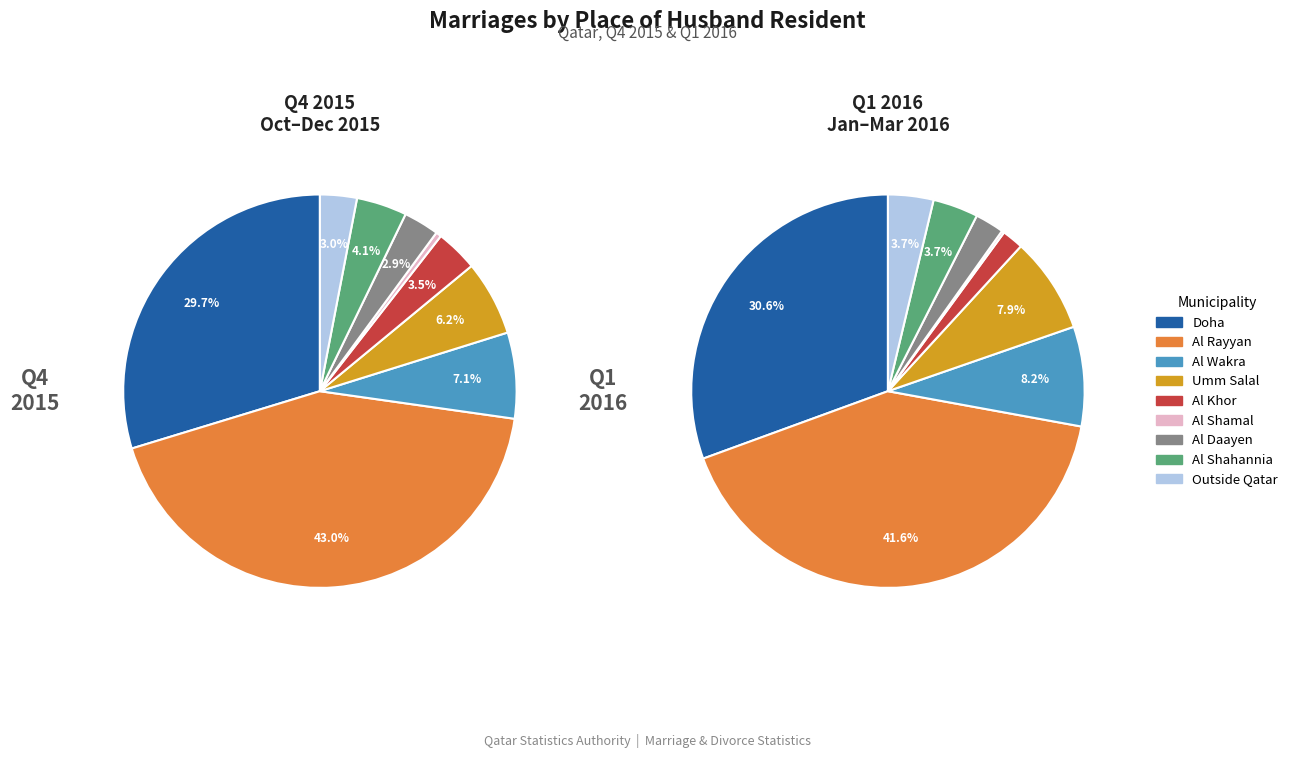

The Umm Salal slice represents 8% of the pie. True or false?

True